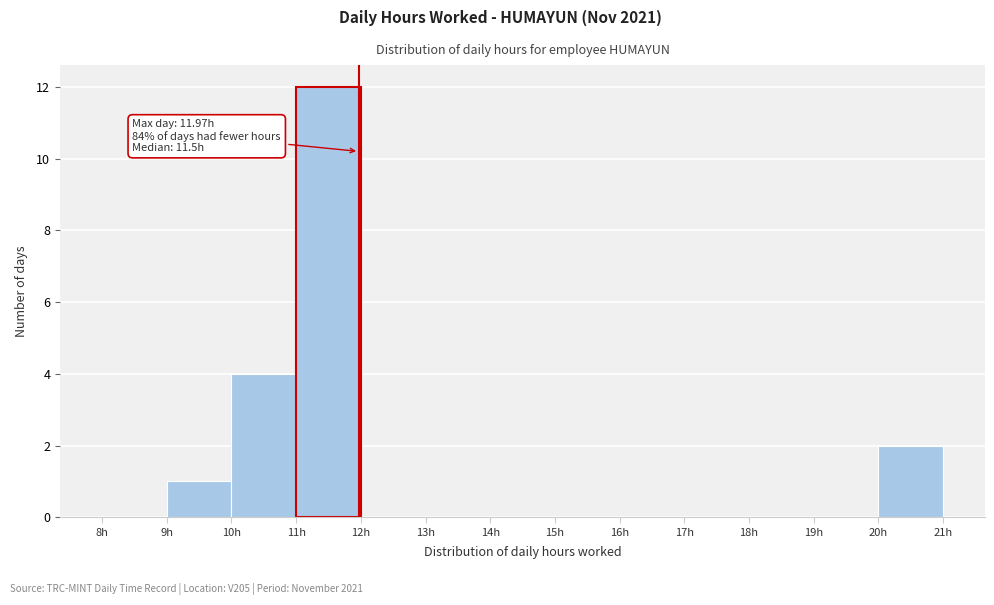

Over which range of the x-axis is the bar tallest?

11 to 12